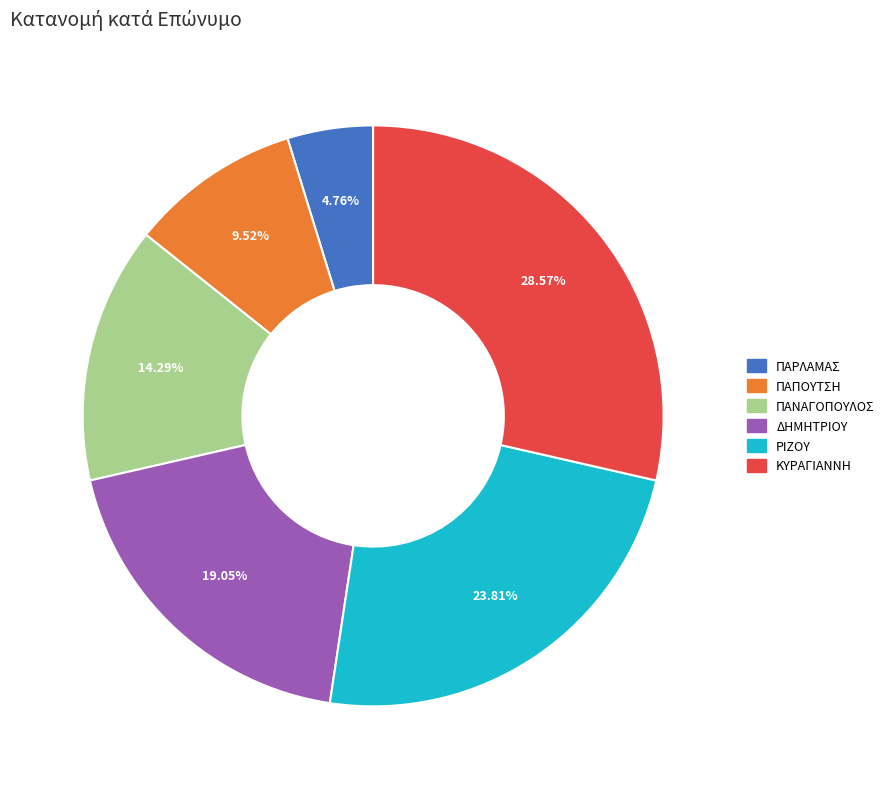

What portion of the pie excludes ΠΑΝΑΓΟΠΟΥΛΟΣ?

85.7%